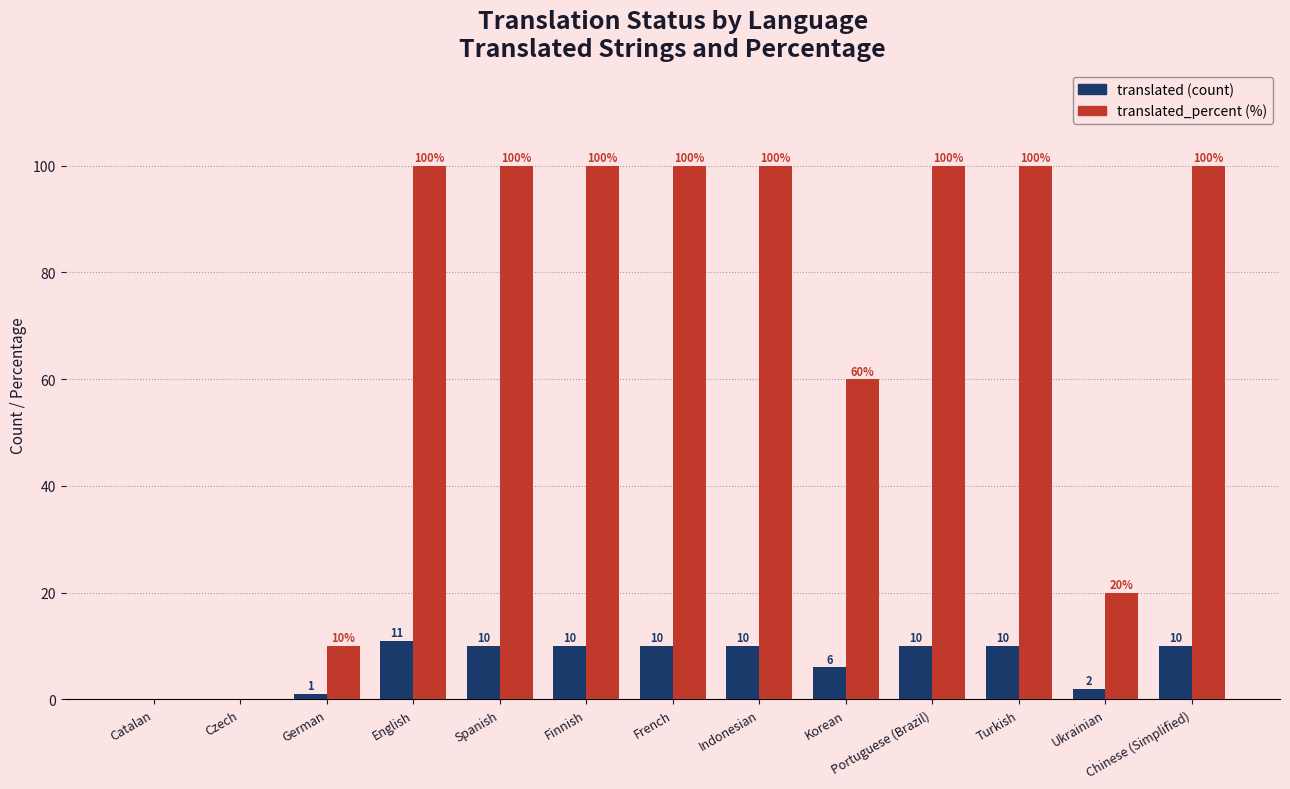

At which category is the sum across all series the highest?

English